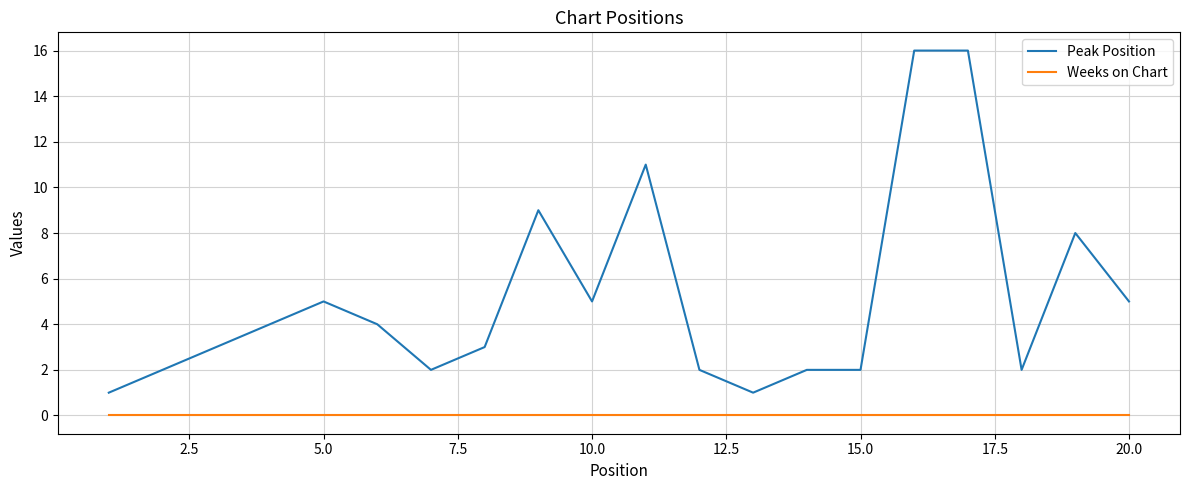

Does the chart have visible grid lines?

Yes